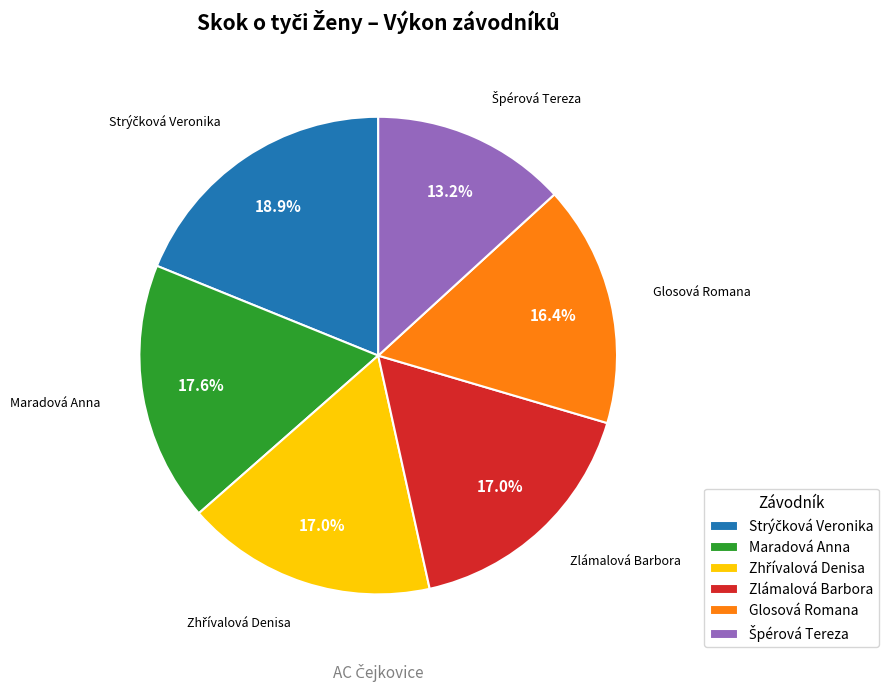

What is the ratio of the value at Glosová Romana to the value at Zlámalová Barbora?

1.0